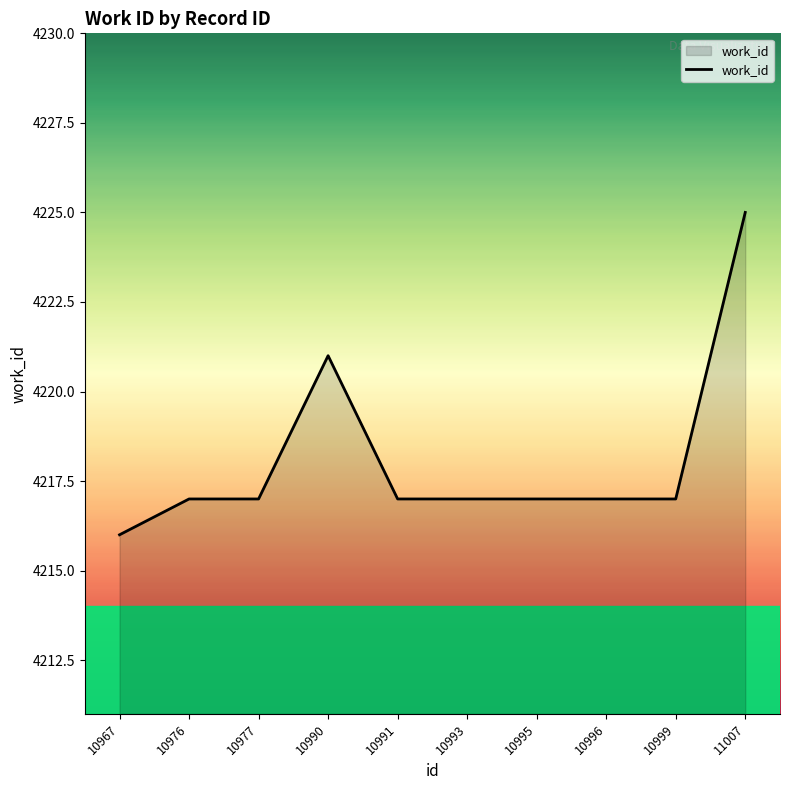

What is the difference between the maximum and minimum values?

9